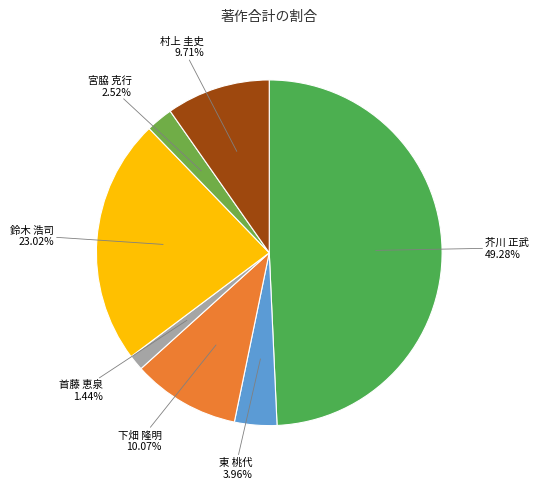

Which slice is the smallest?

首藤 恵泉